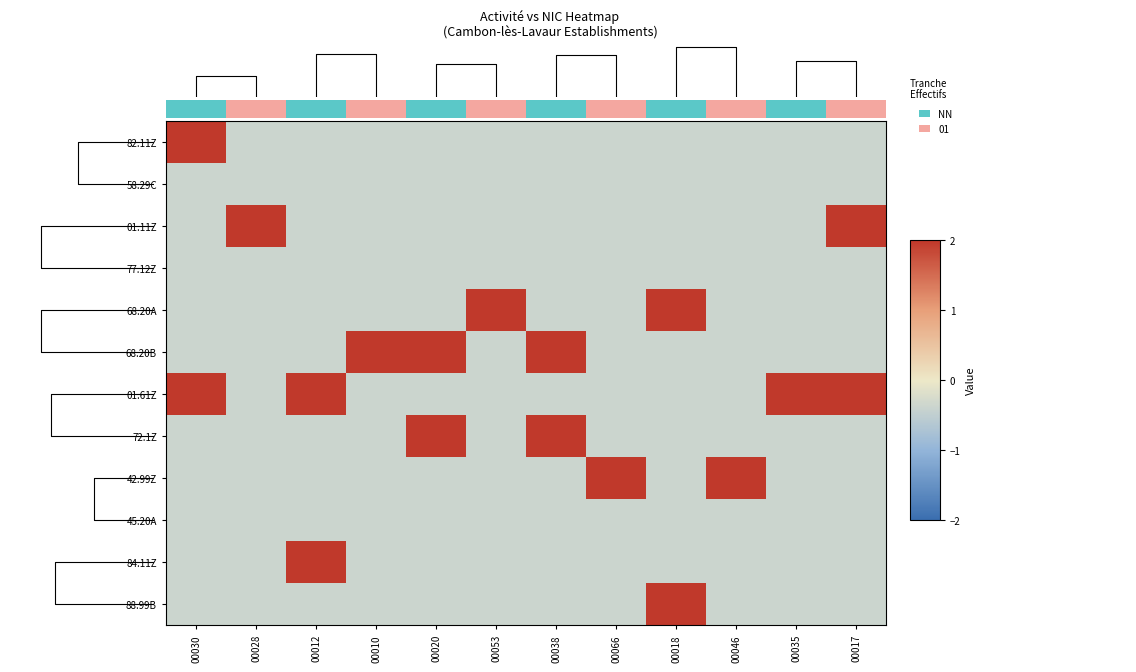

List the labels in order of 84.11Z value, smallest first.

00030, 00028, 00010, 00020, 00053, 00038, 00066, 00018, 00046, 00035, 00017, 00012